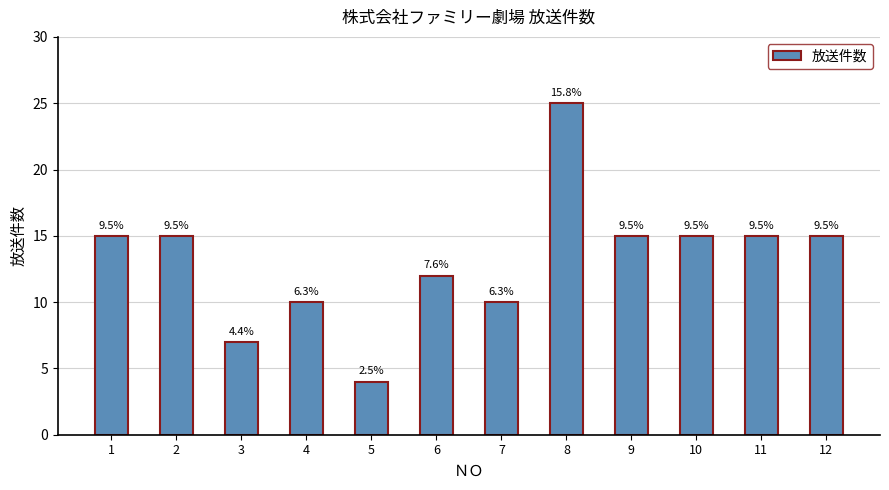

What is the value of the 9th bar from the left?

15